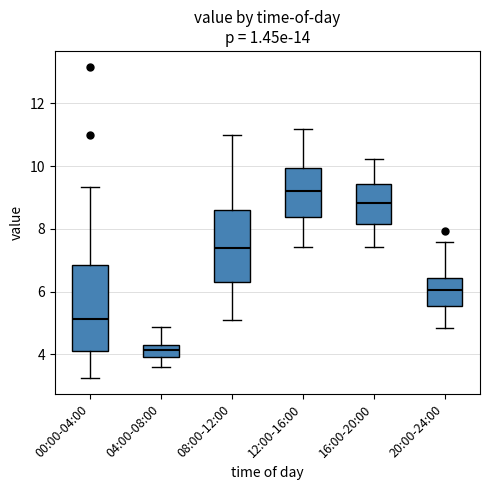

Which box's median line is the lowest?

04:00-08:00